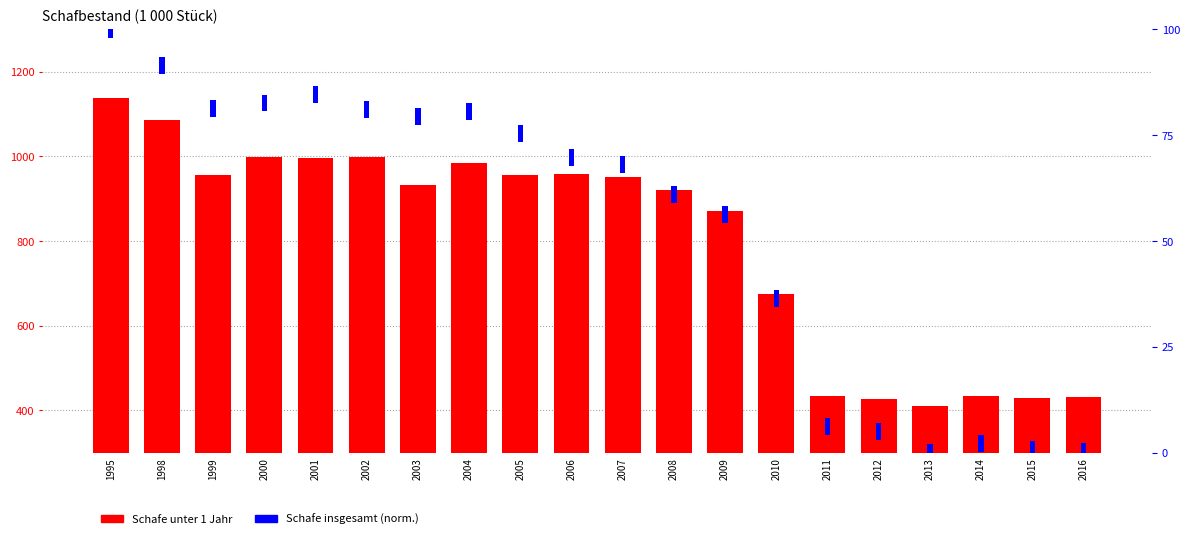

Is the value of Schafe insgesamt (norm.) at 2000 greater than the value of Schafe unter 1 Jahr at 1995?

No